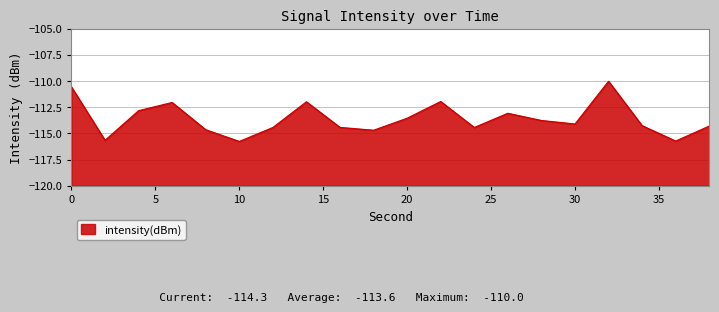

Where is the first local maximum?

6